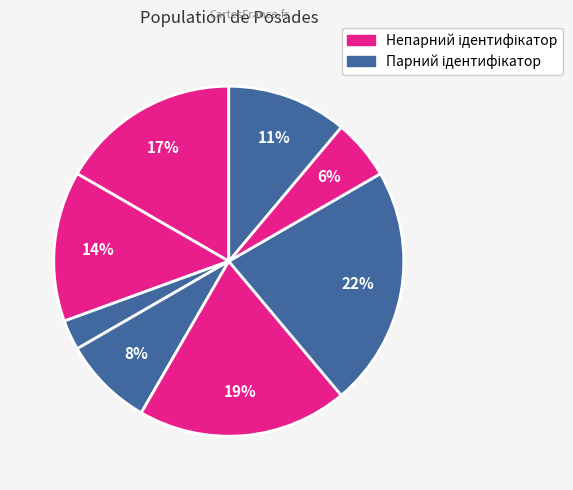

How many segments does this pie chart have?

8